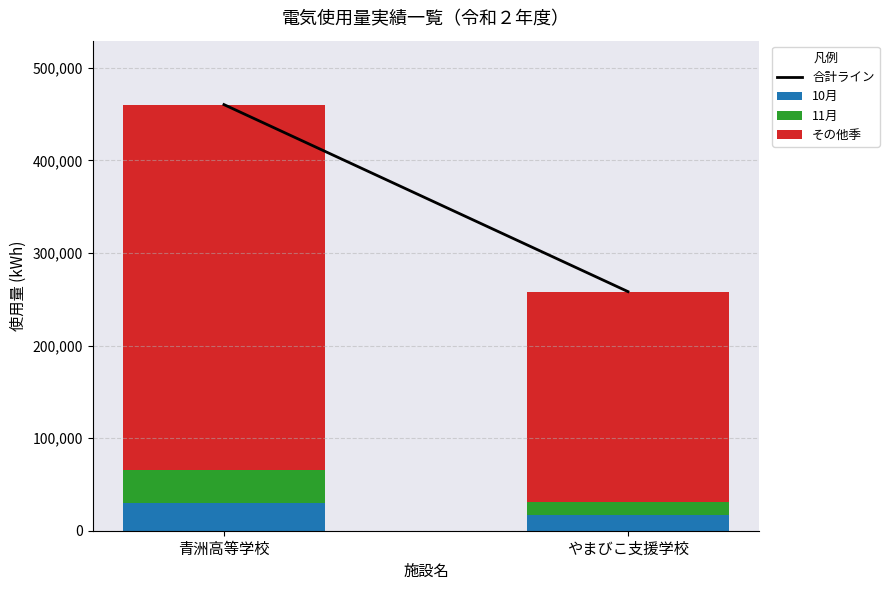

What is the total value across all series at やまびこ支援学校?

258214